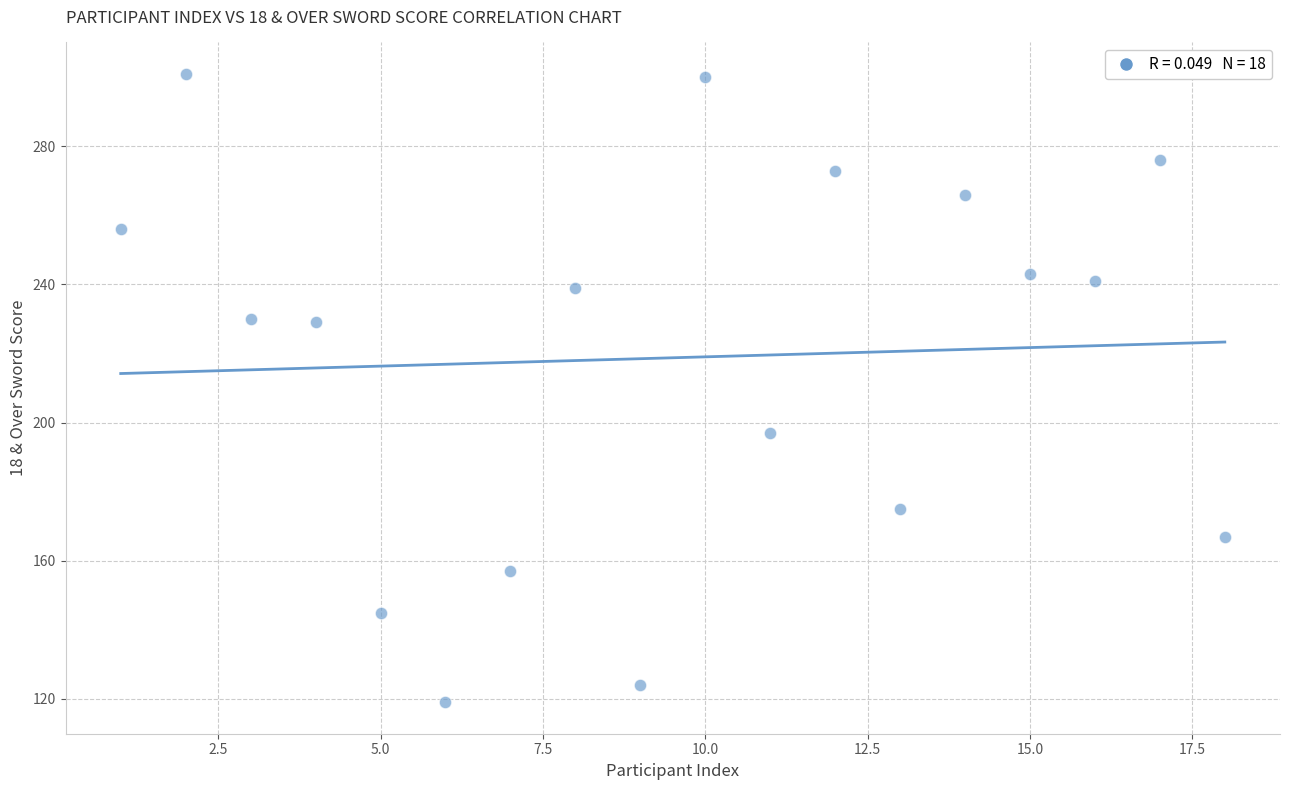

What Y value in the scatter plot is closest to 210?

197